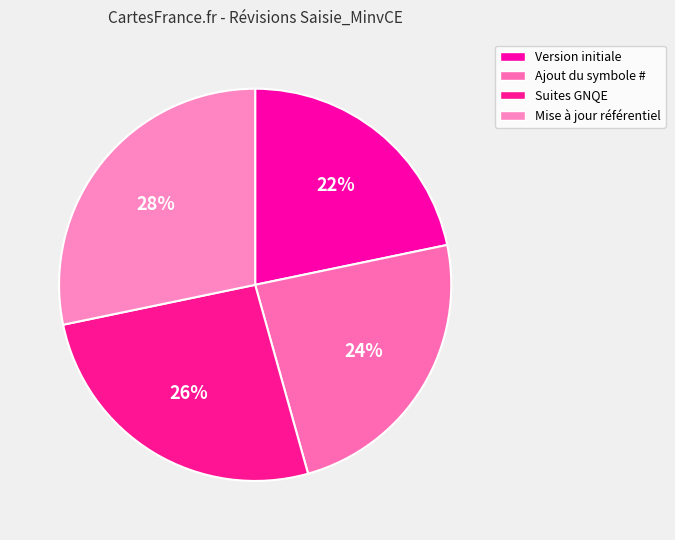

How many slices are in this pie chart?

4